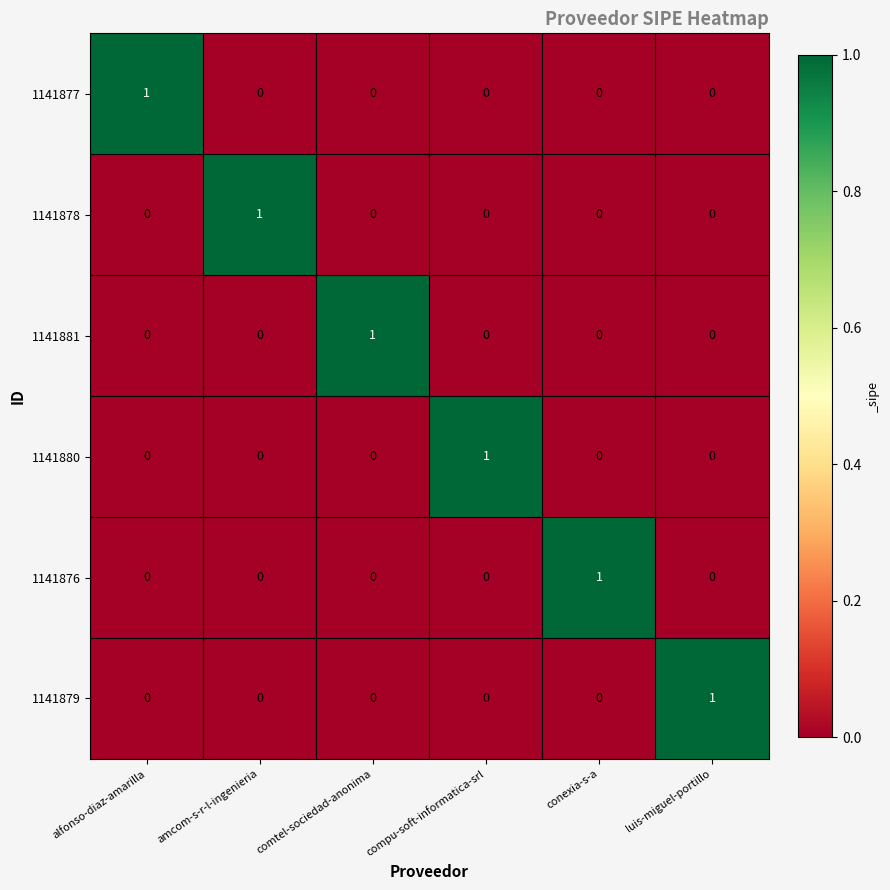

Count the 1141878 values in the range 0 to 1.

6